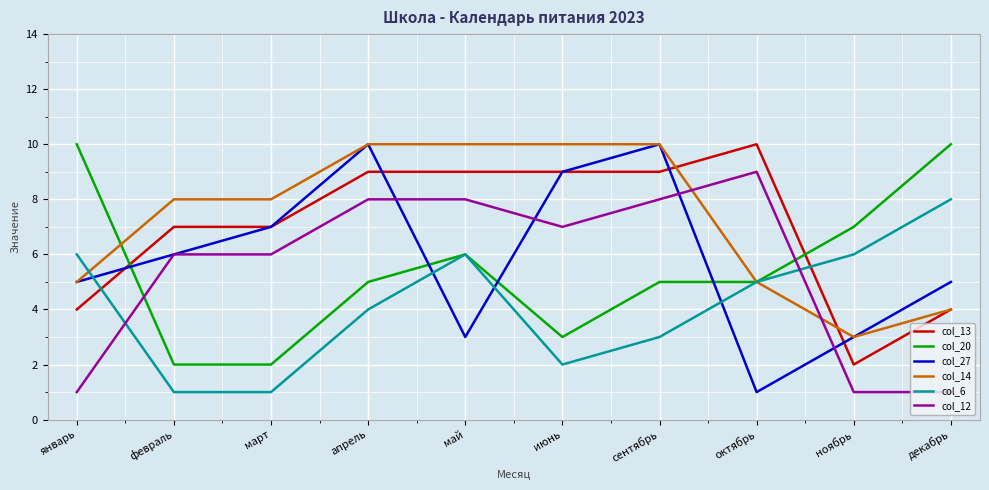

What is the difference between the highest and lowest values at октябрь?

9